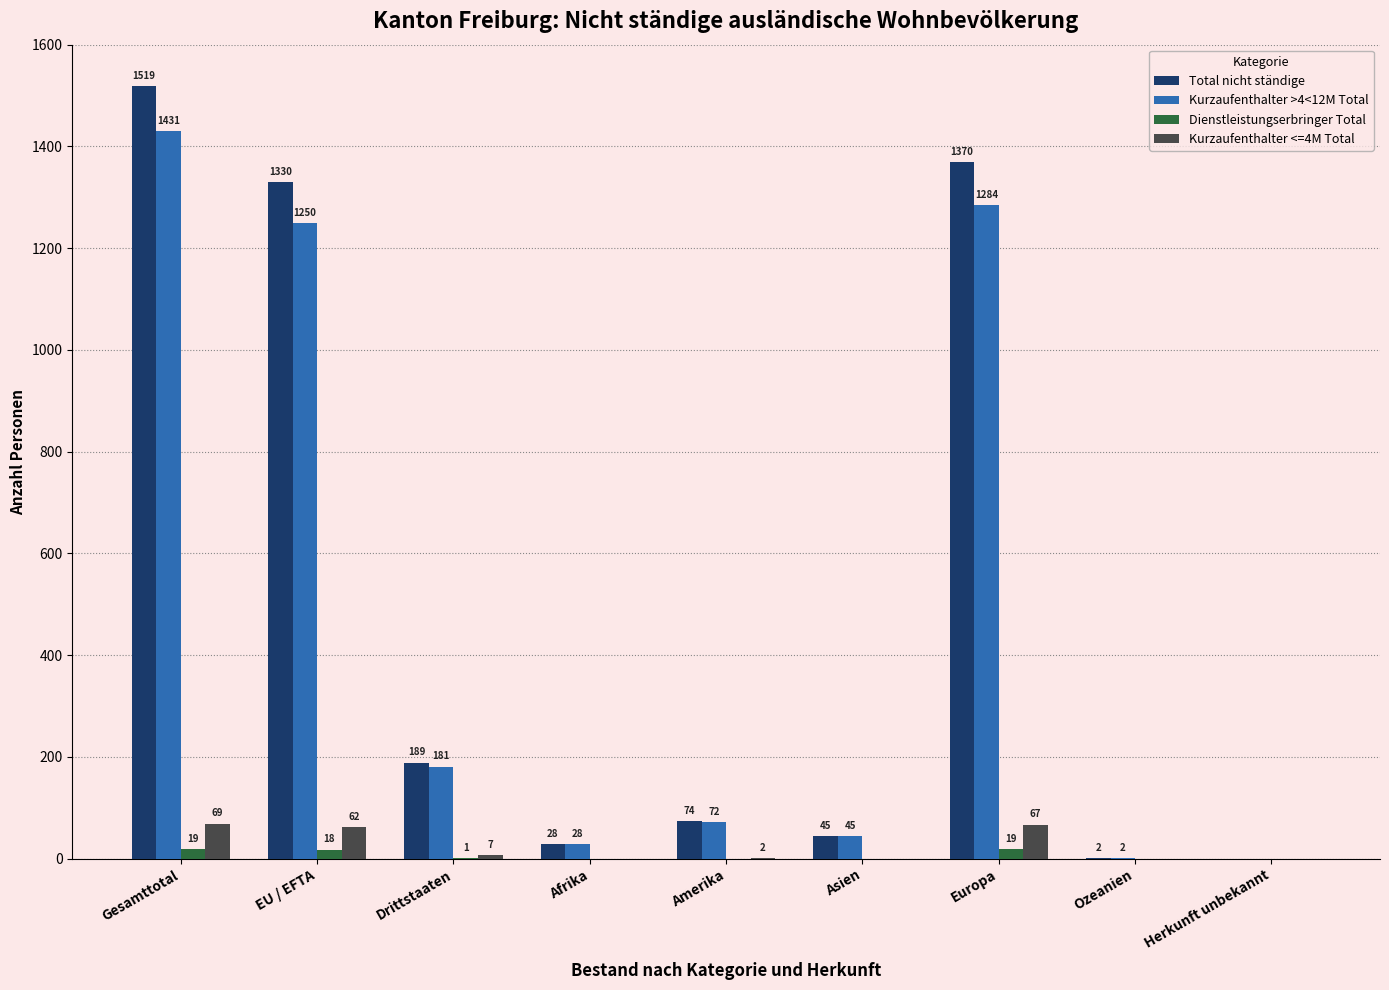

What is the spread (max minus min) of values at Amerika?

74